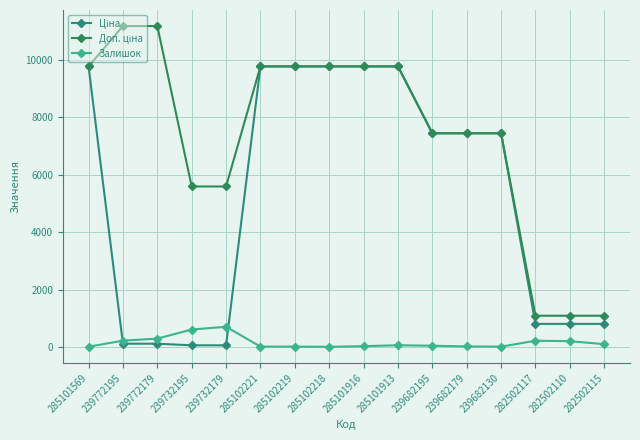

Between 282502117 and 282502110, which series saw the biggest shift?

Залишок